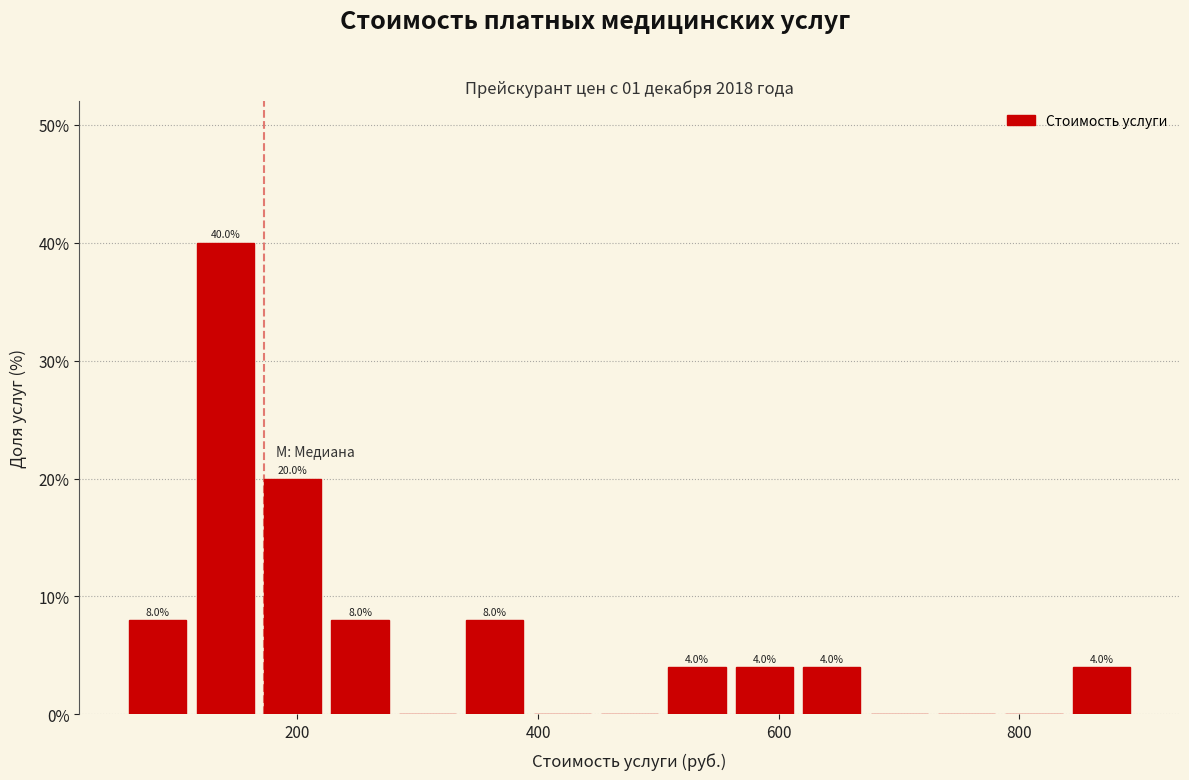

Read against the x-axis, roughly where is the centre of the tallest bar?

140